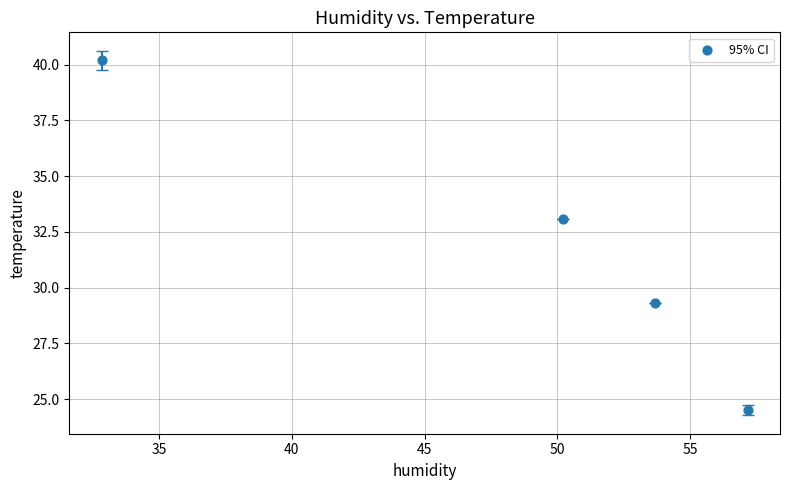

What is the average Y value?

31.8